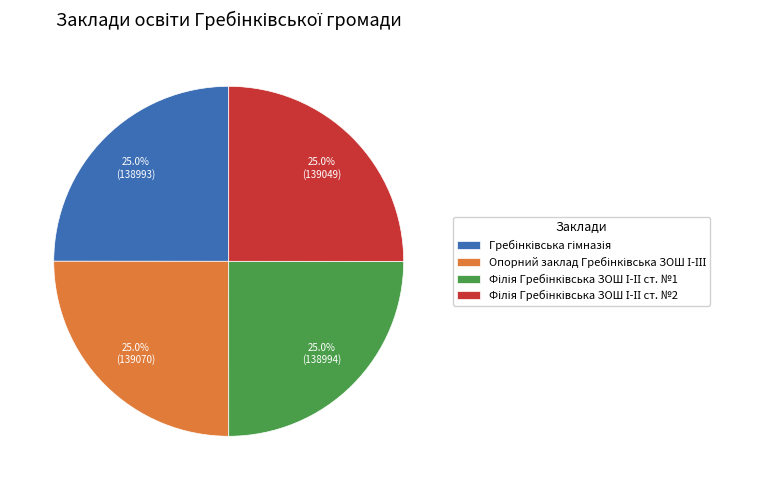

Is there any slice that represents more than half of the pie?

No